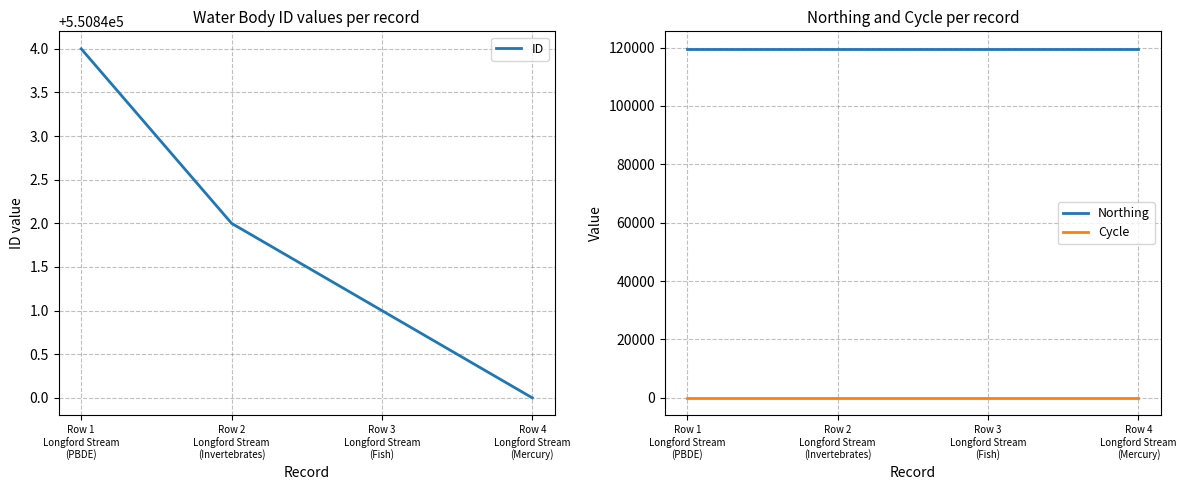

Between Row 3
Longford Stream
(Fish) and Row 2
Longford Stream
(Invertebrates), which is larger?

Row 2
Longford Stream
(Invertebrates)